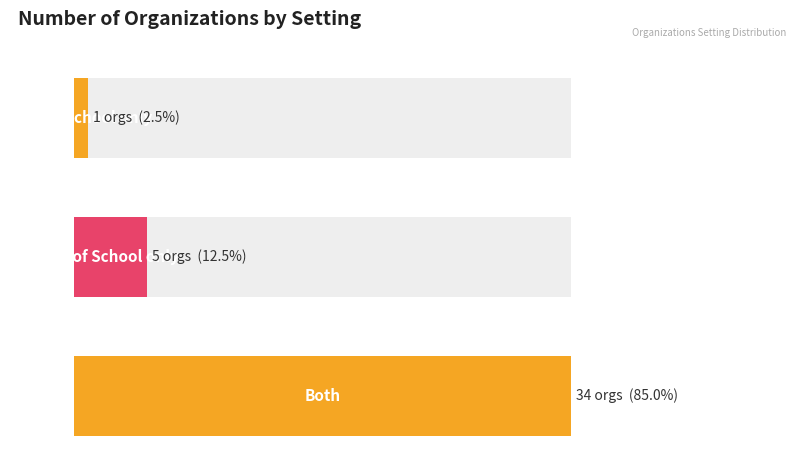

How many bars are there in each group?

2